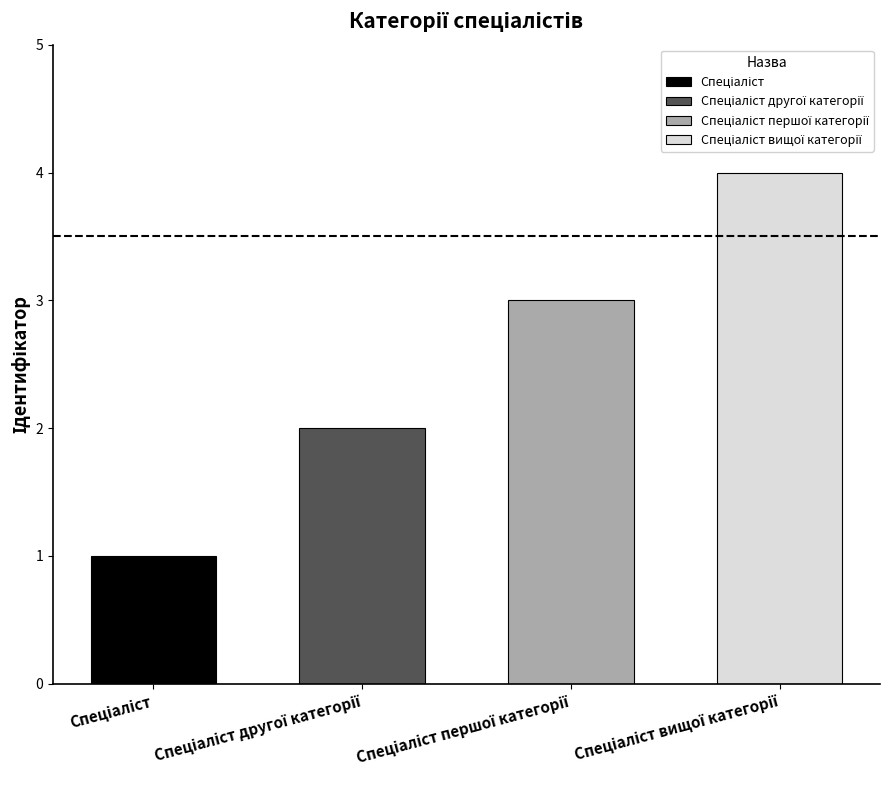

What position from the left is Спеціаліст вищої категорії?

4